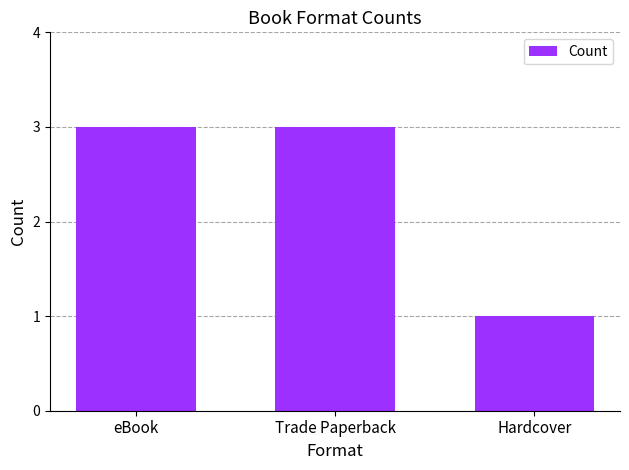

How many values are below 3?

1